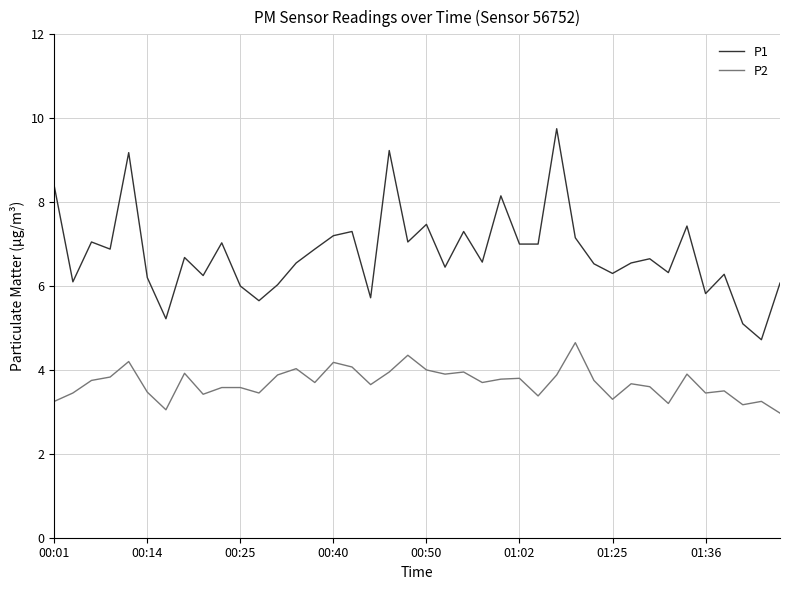

What is the difference between the maximum and minimum values in the P2 series?

1.7